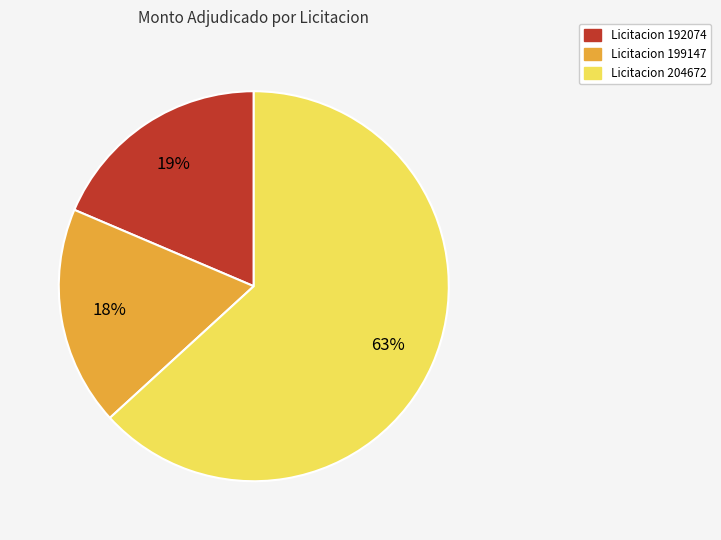

What is the ratio of the value at Licitacion 199147 to the value at Licitacion 204672?

0.3